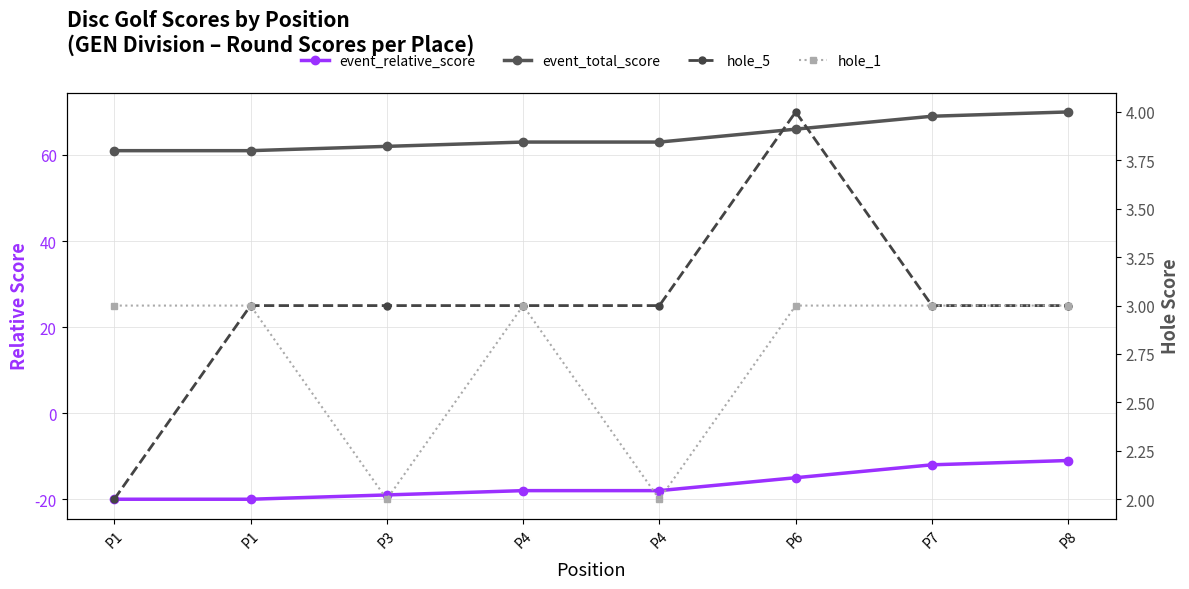

Reading right to left, transcribe all the data shown in this chart.

event_relative_score: P8=-11	P7=-12	P6=-15	P4=-18	P4=-18	P3=-19	P1=-20	P1=-20
event_total_score: P8=70	P7=69	P6=66	P4=63	P4=63	P3=62	P1=61	P1=61
hole_5: P8=3	P7=3	P6=4	P4=3	P4=3	P3=3	P1=3	P1=2
hole_1: P8=3	P7=3	P6=3	P4=2	P4=3	P3=2	P1=3	P1=3